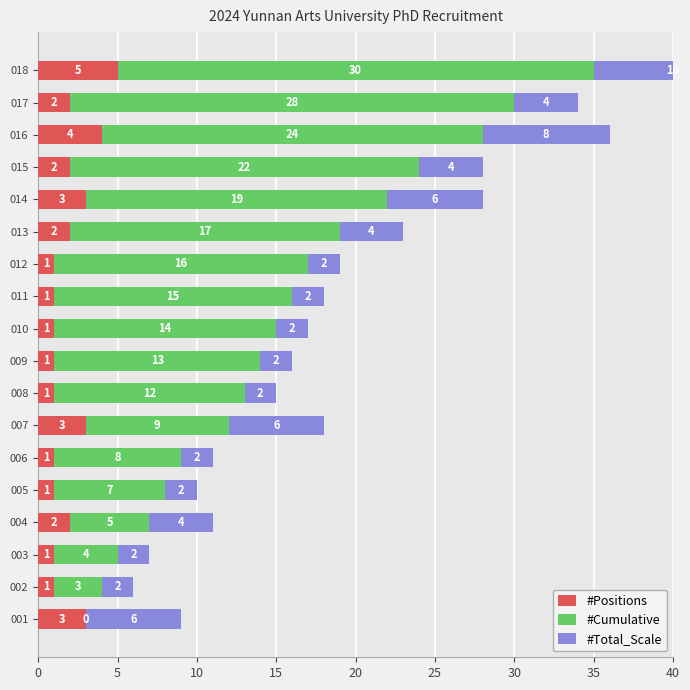

List the series in order of their peak value, highest first.

#Cumulative, #Total_Scale, #Positions